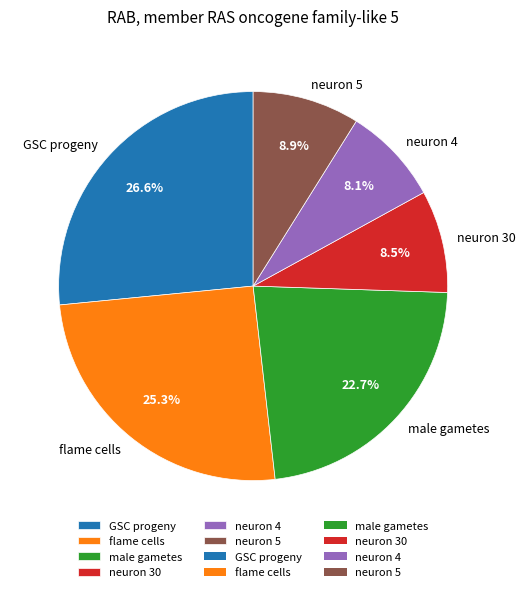

Is there a majority slice in this chart?

No